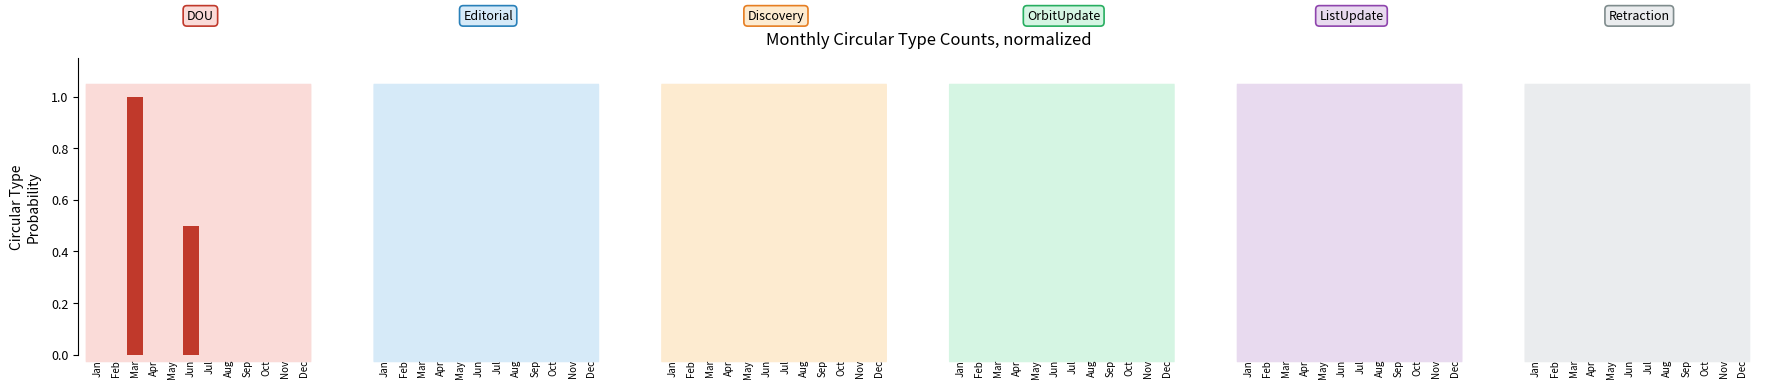

Between Feb and Jun, which is larger?

Jun